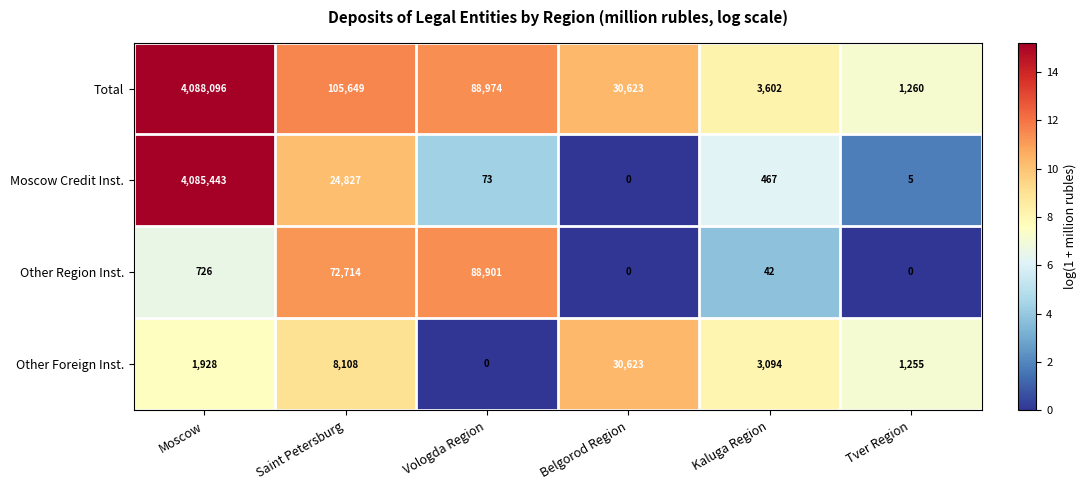

At how many categories does at least one series exceed 5?

6